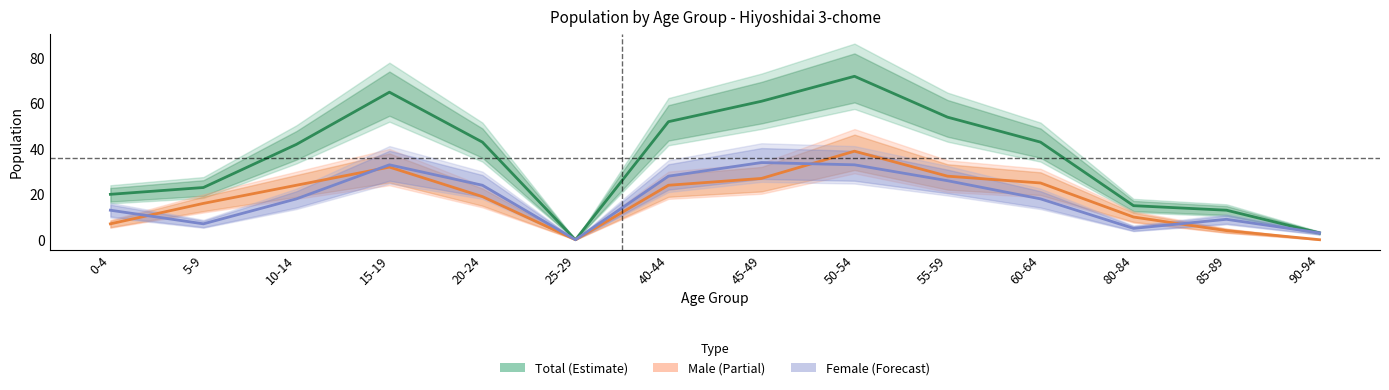

Reading right to left, extract all data points from this chart.

Total: 90-94=3	85-89=13	80-84=15	60-64=43	55-59=54	50-54=72	45-49=61	40-44=52	25-29=0	20-24=43	15-19=65	10-14=42	5-9=23	0-4=20
Male: 90-94=0	85-89=4	80-84=10	60-64=25	55-59=28	50-54=39	45-49=27	40-44=24	25-29=0	20-24=19	15-19=32	10-14=24	5-9=16	0-4=7
Female: 90-94=3	85-89=9	80-84=5	60-64=18	55-59=26	50-54=33	45-49=34	40-44=28	25-29=0	20-24=24	15-19=33	10-14=18	5-9=7	0-4=13